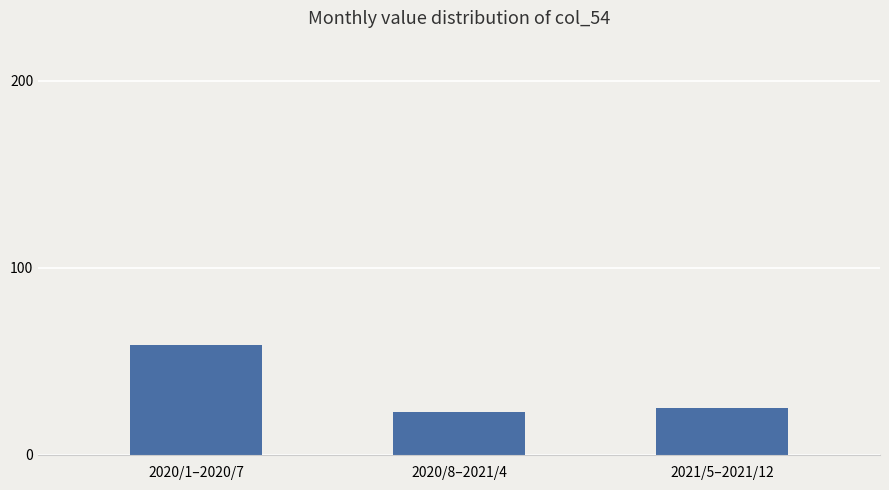

True or false: the data shows 92 at 2020/1–2020/7.

False